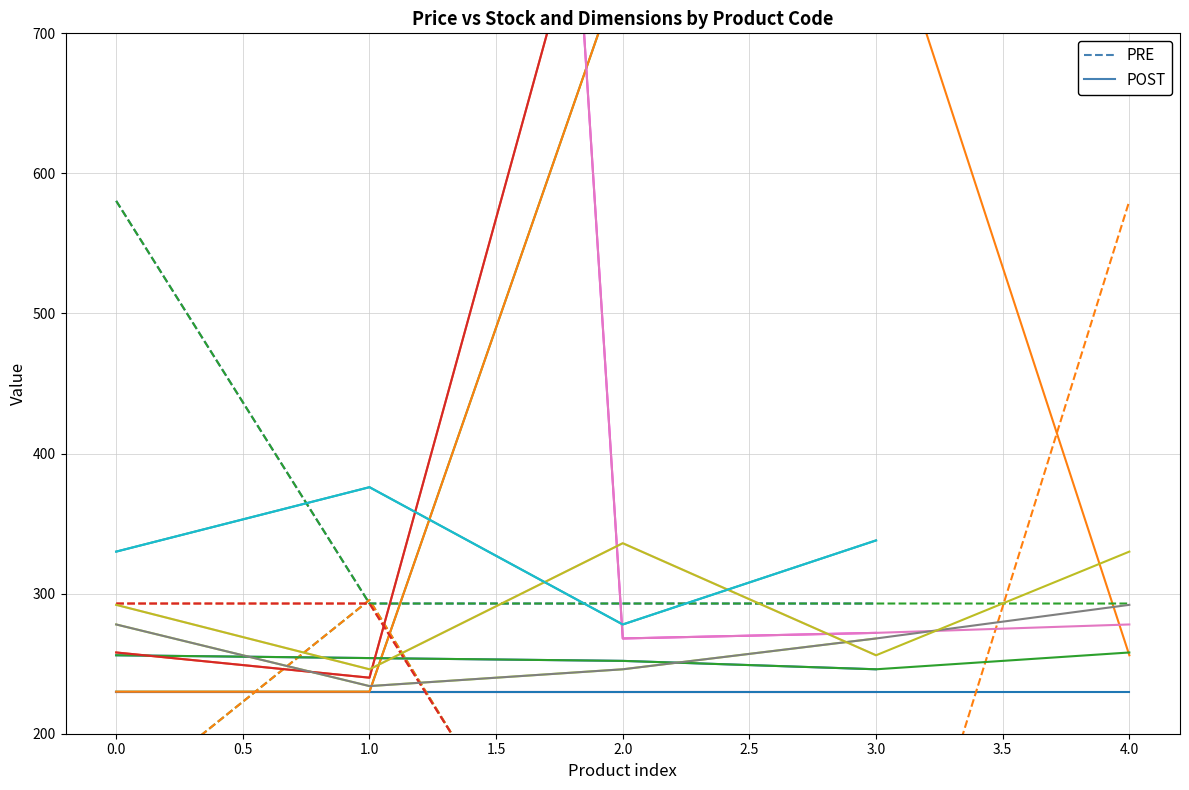

Rank the series by their average value, from highest to lowest.

POST, PRE